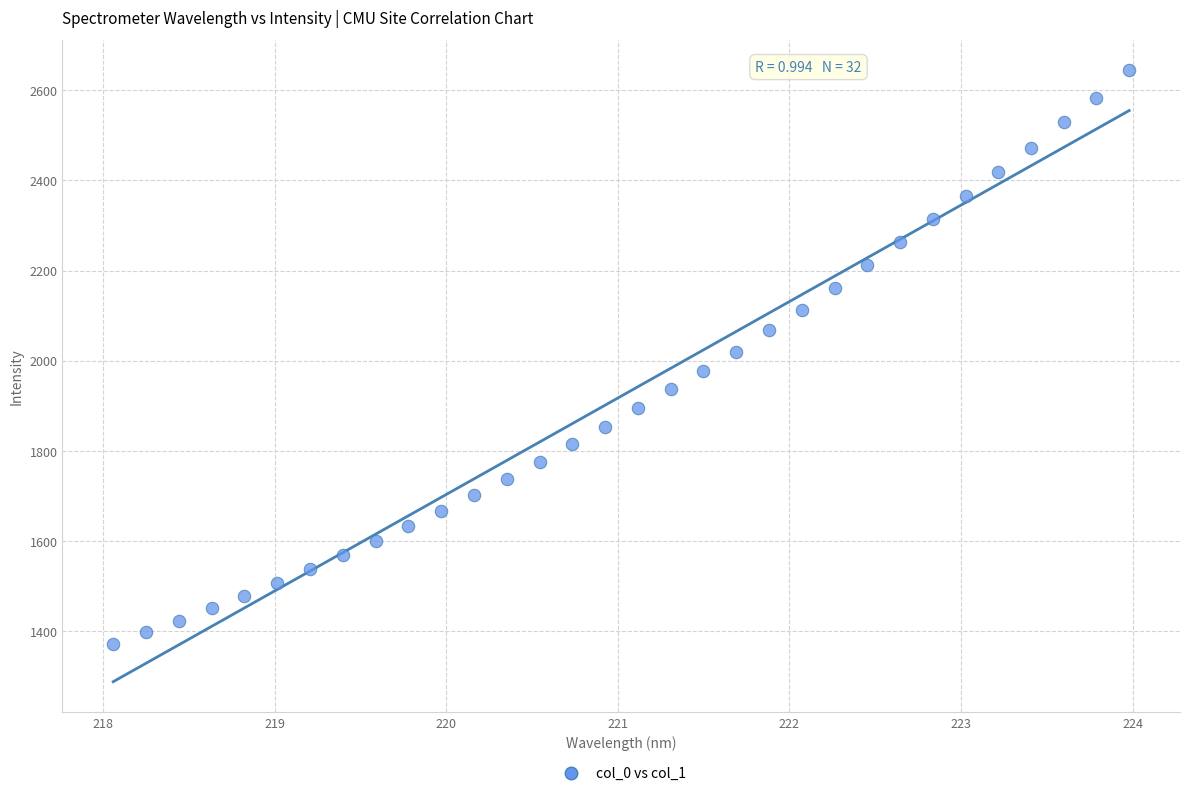

What is the range of Y values (max minus min)?

1272.3